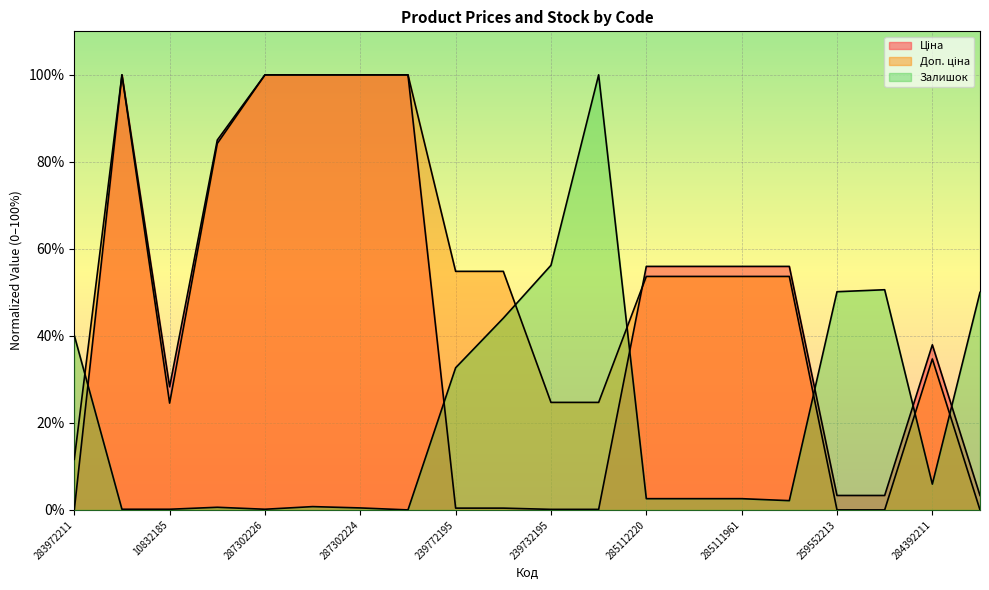

Count the number of categories in the chart.

20